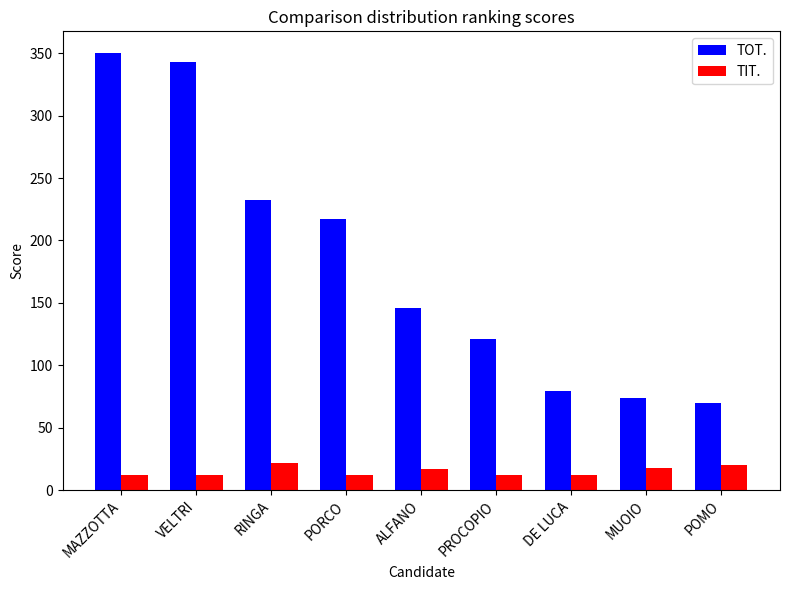

At how many categories does at least one series exceed 185?

4